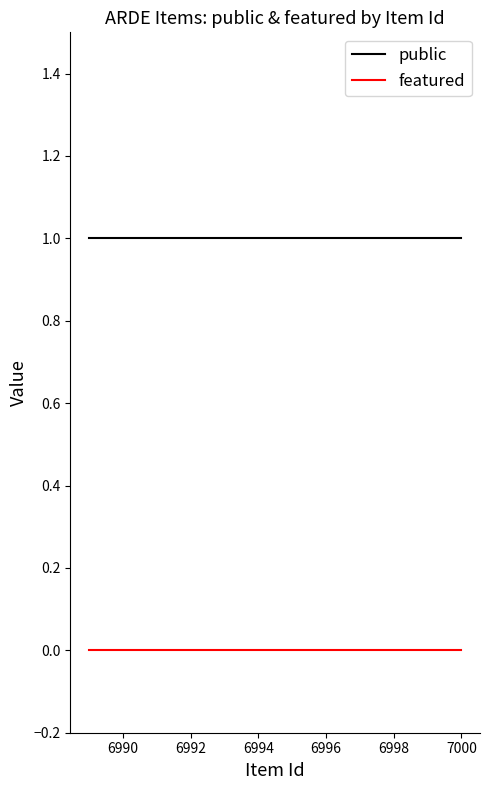

True or false: public and featured cross at least once.

False